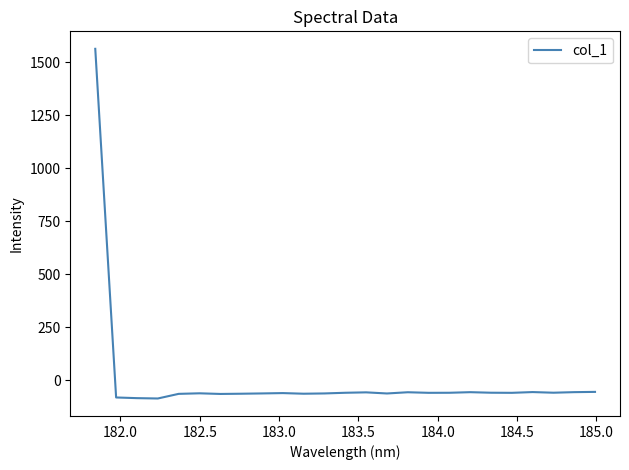

What is the smallest value displayed?

-84.9